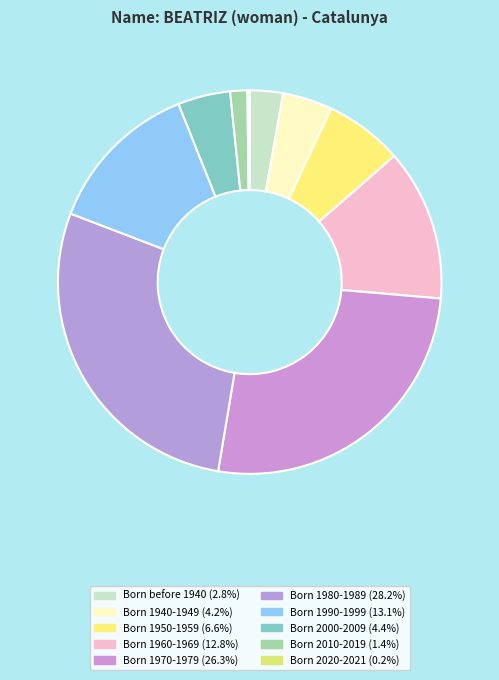

How many segments does this pie chart have?

10